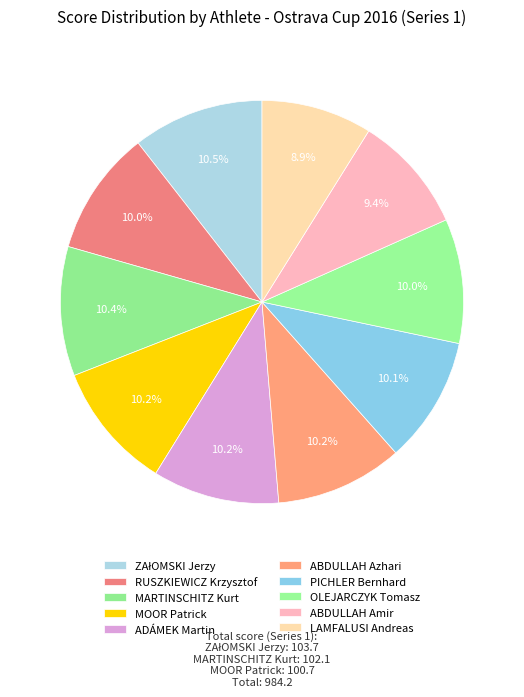

To the nearest percent, what is the difference between the LAMFALUSI Andreas and OLEJARCZYK Tomasz slice percentages?

1%